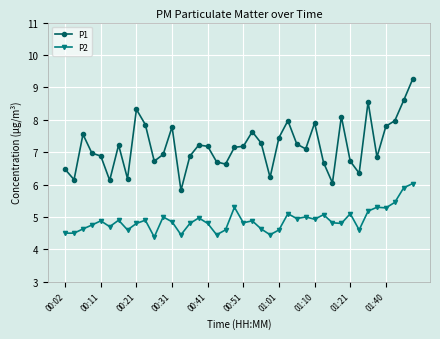

Does the chart display data point markers on the line(s)?

Yes